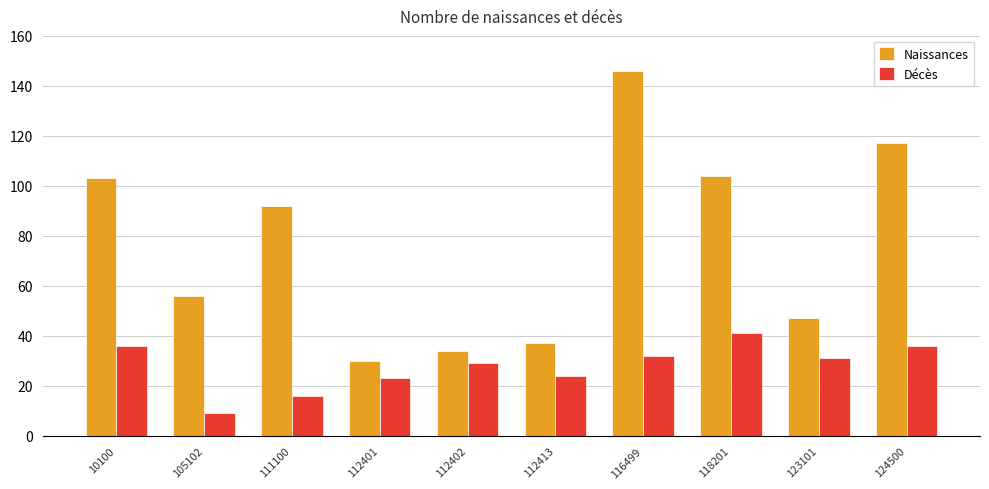

What is the value of the Décès bar at the 5th from the left?

29